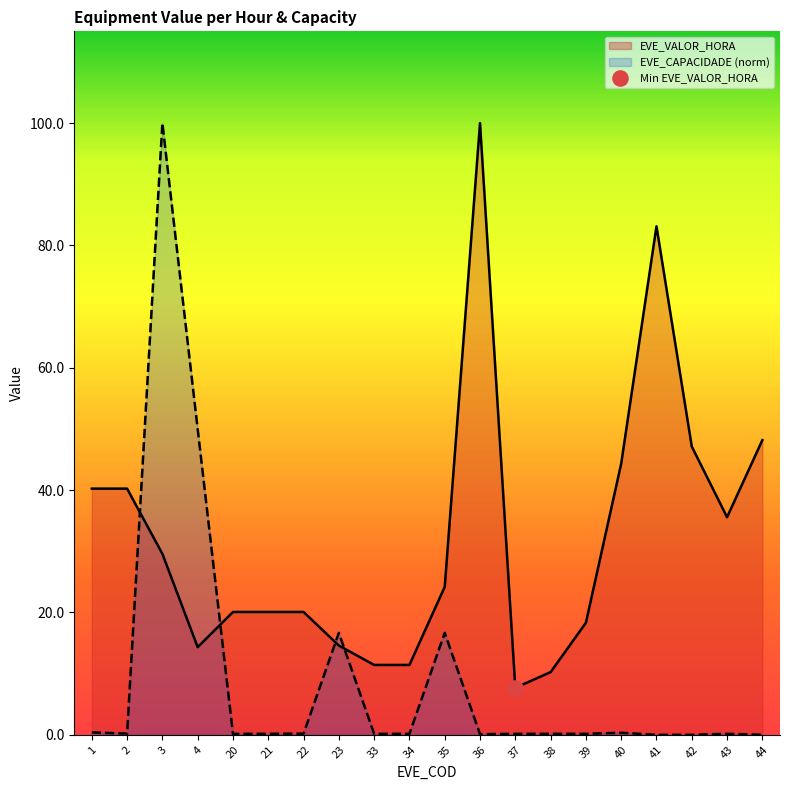

What is the total value across all series at 3?

129.6